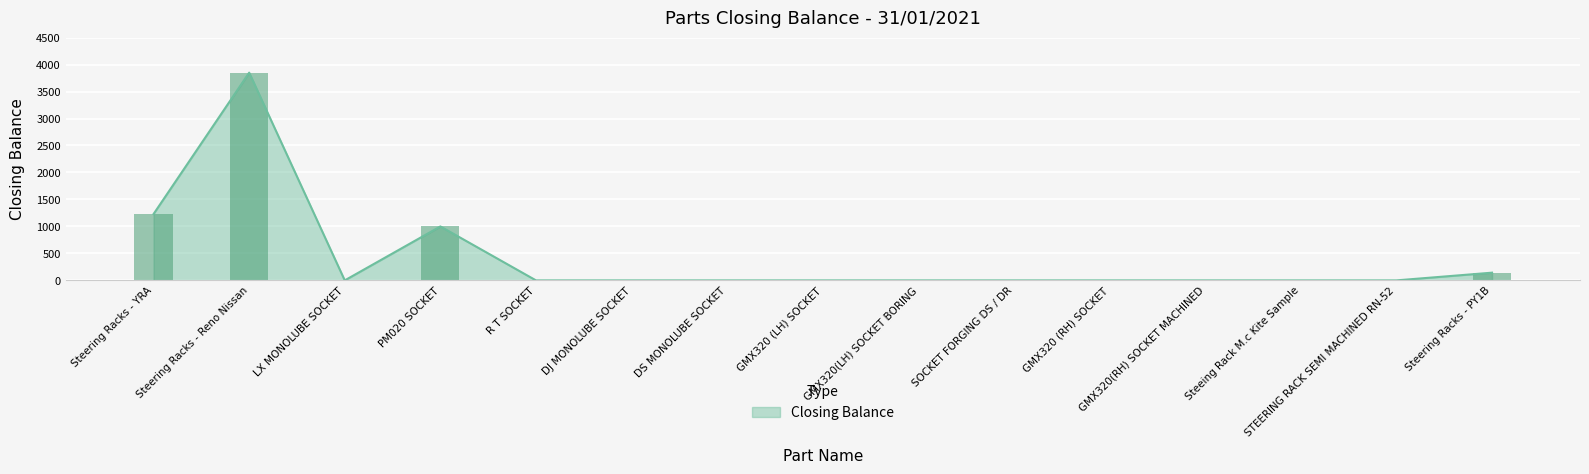

How many distinct data groups are displayed?

1